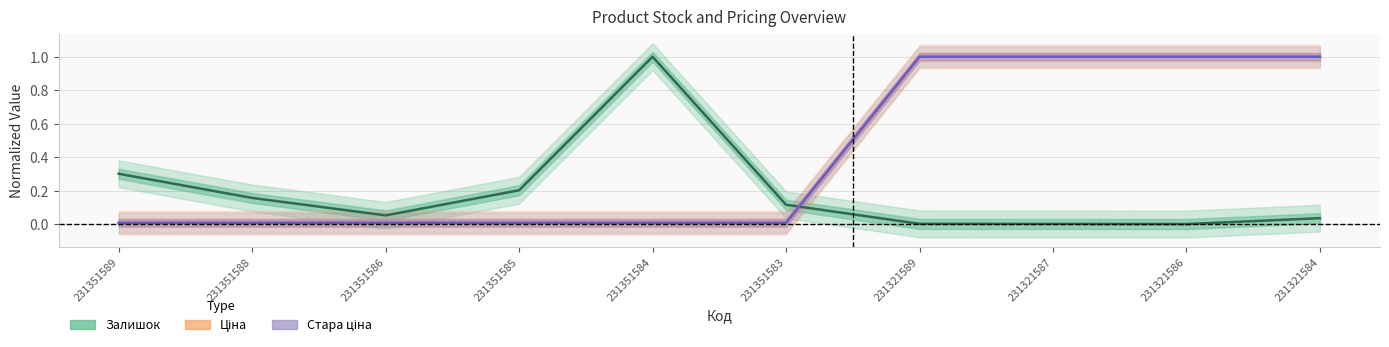

Where is the first local minimum for Залишок?

231351586